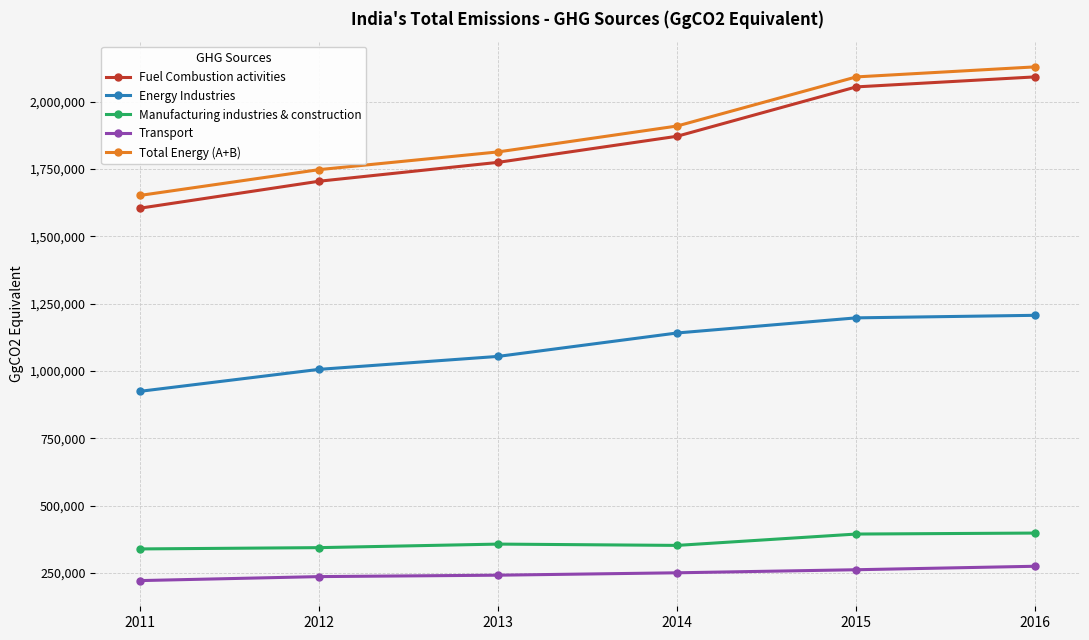

Rank the categories by Fuel Combustion activities value from lowest to highest.

2011, 2012, 2013, 2014, 2015, 2016